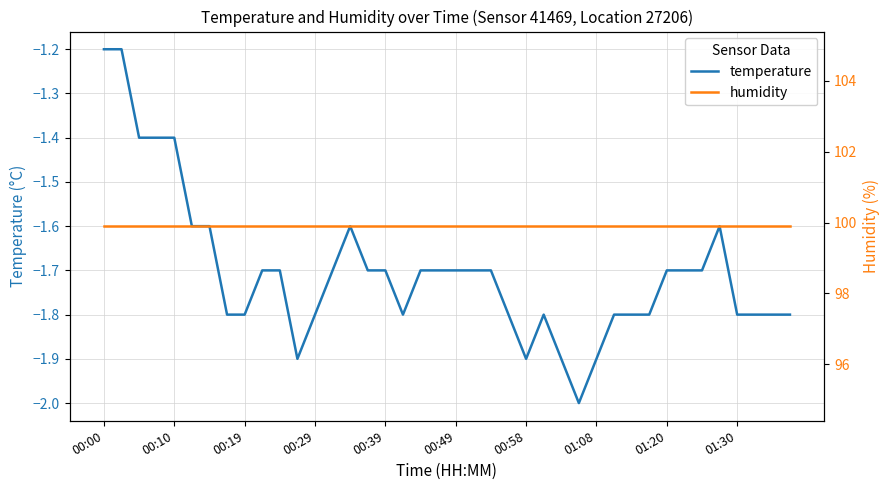

What is the sum of all temperature values?

-68.1